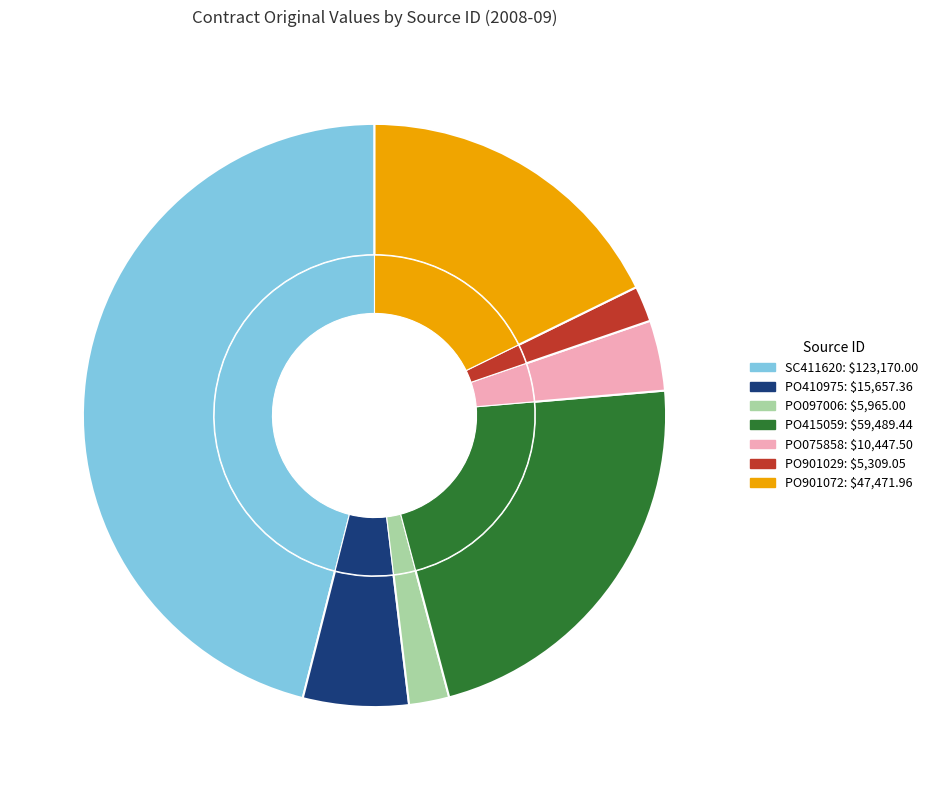

How many slices are in this pie chart?

7